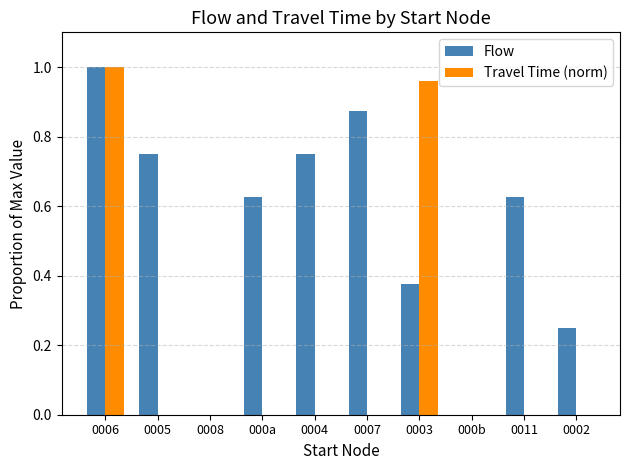

How many groups of bars are there?

10